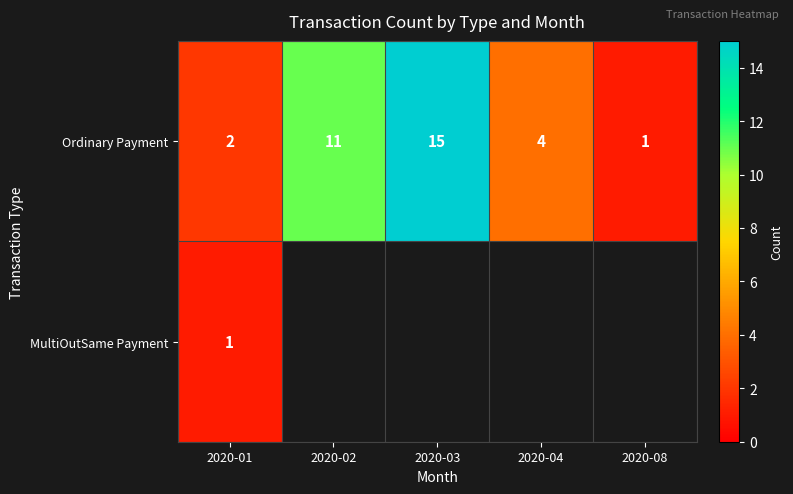

What is the highest value of the Ordinary Payment series?

15